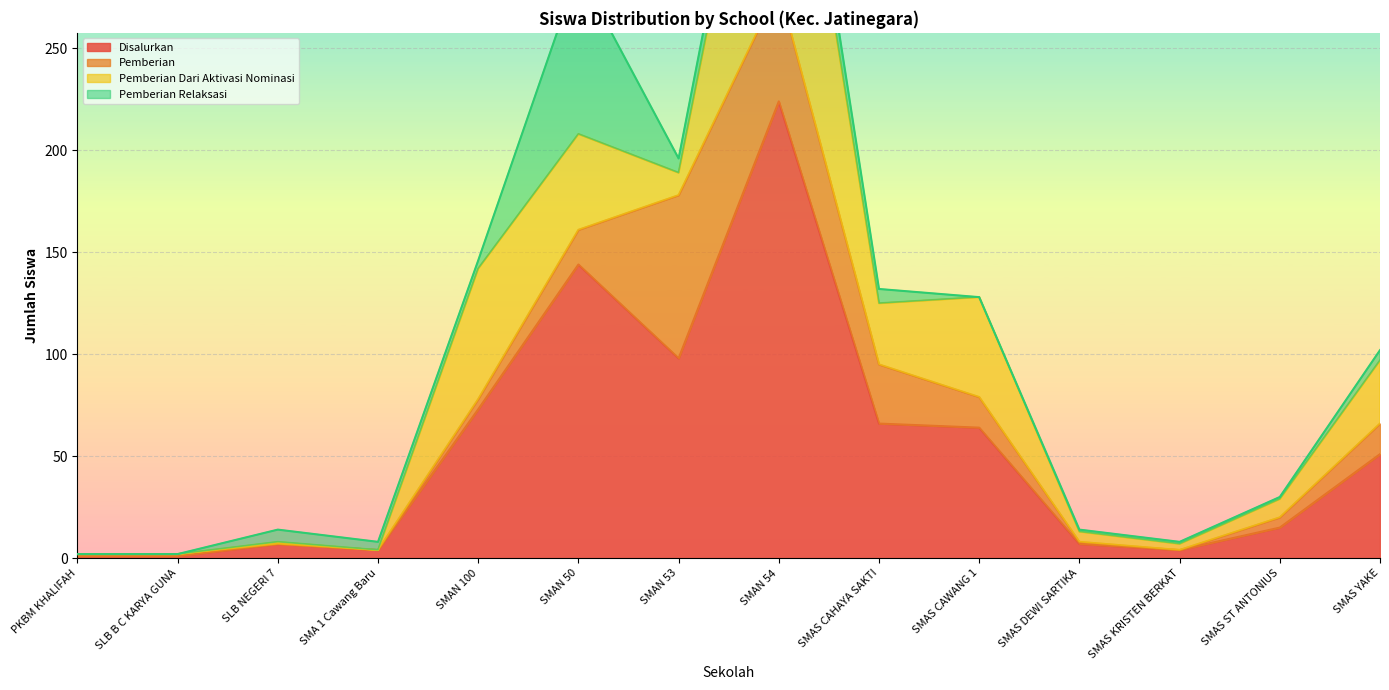

True or false: Pemberian and Pemberian Dari Aktivasi Nominasi cross at least once.

True